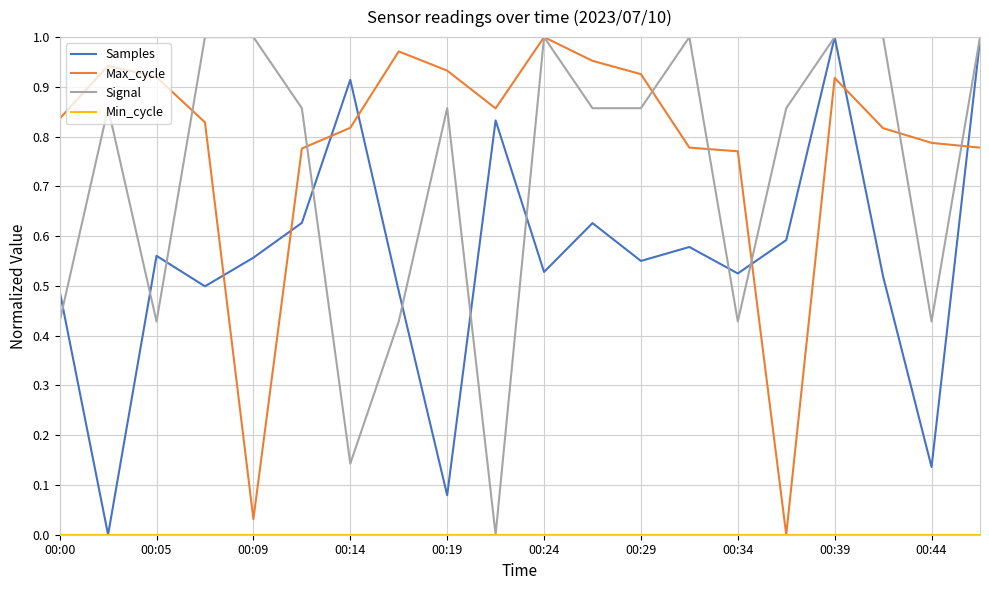

What is the sum of all Max_cycle values?

15.6